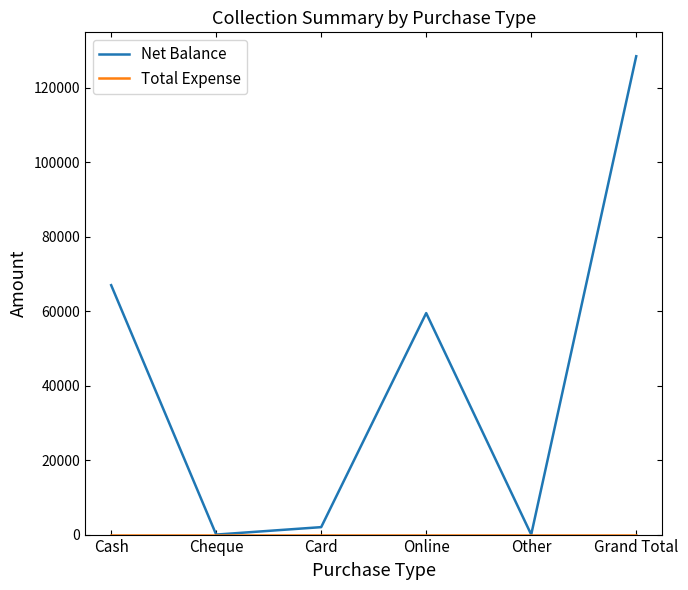

Between Online and Grand Total, which series saw the biggest shift?

Net Balance